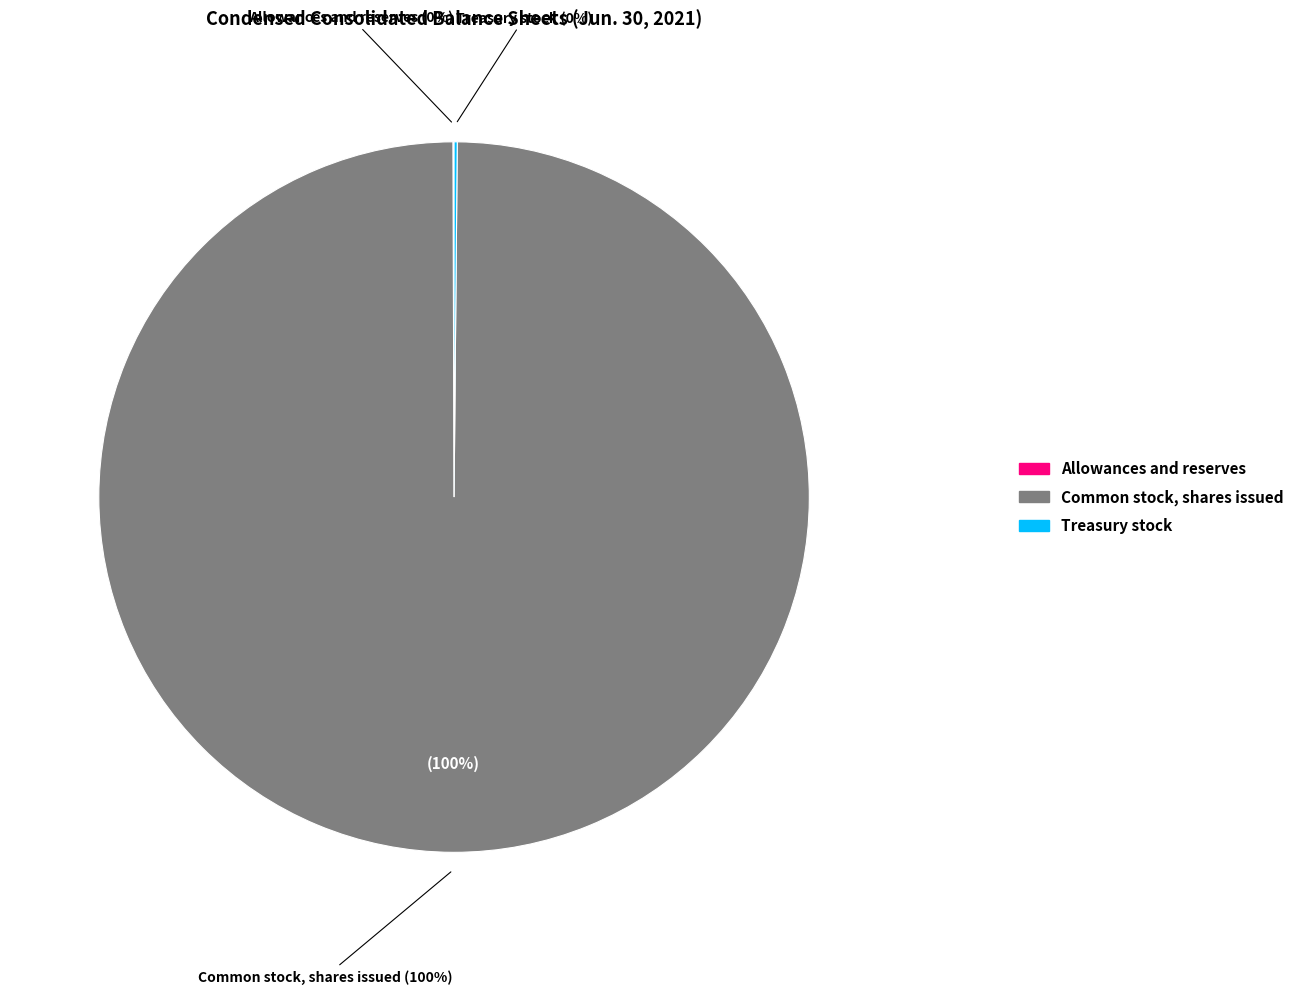

What is the total percentage of Common stock, shares issued and Allowances and reserves?

99.9%